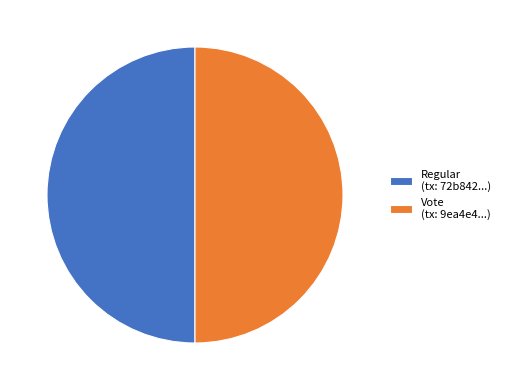

True or false: Vote (tx: 9ea4e4...) accounts for 50% of the total.

True